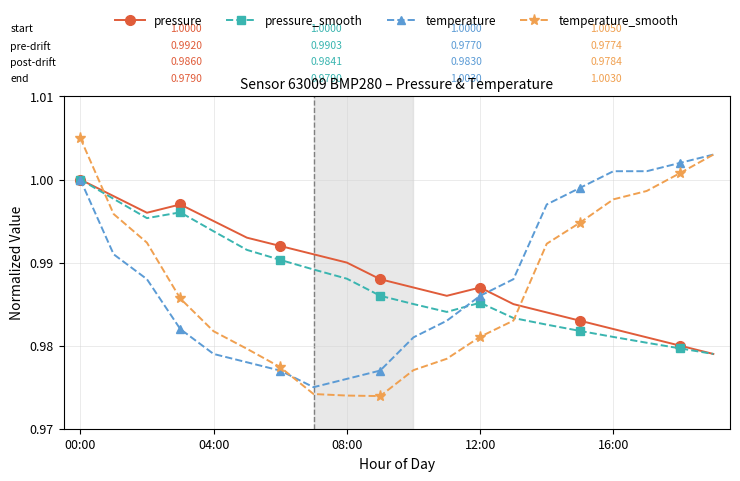

True or false: pressure_smooth has more than 1 points higher than both neighbors.

True